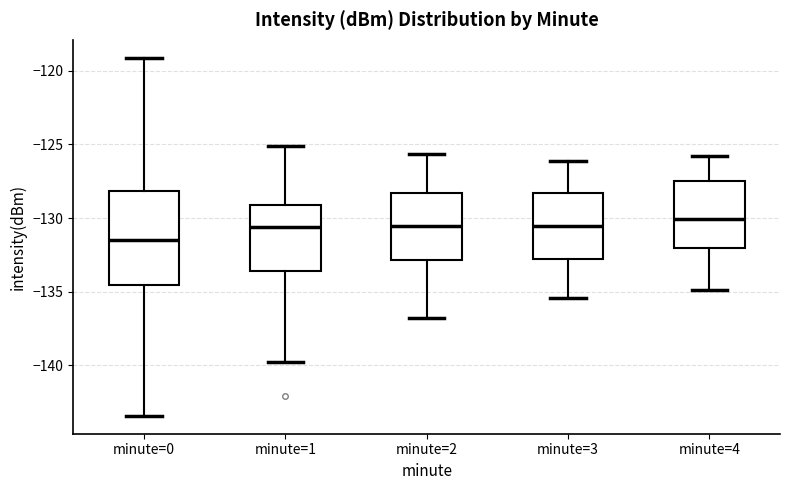

Which box's median line is the lowest?

minute=0